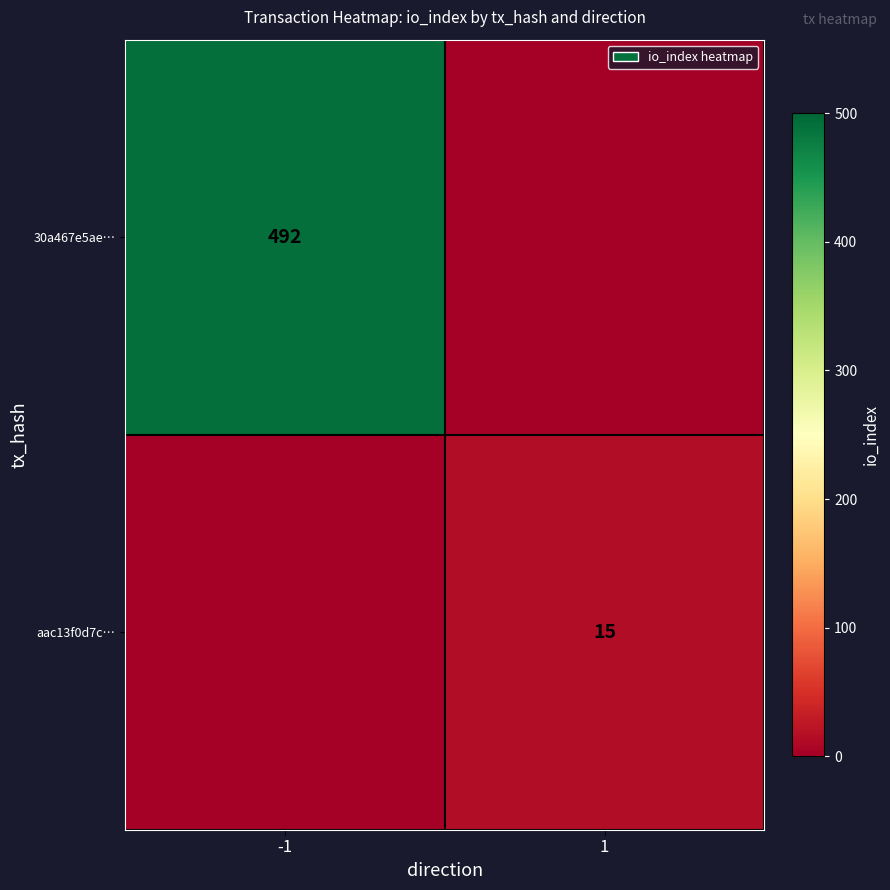

True or false: 30a467e5ae… has a value of 492 at -1.

True